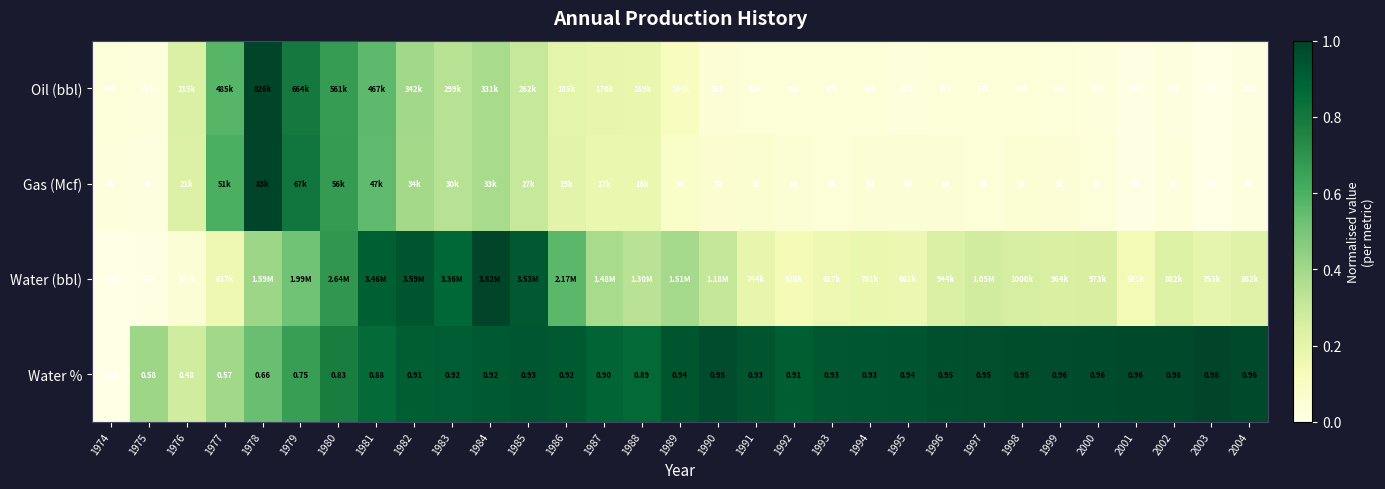

Which category has the highest value in the Water (bbl) series?

1984